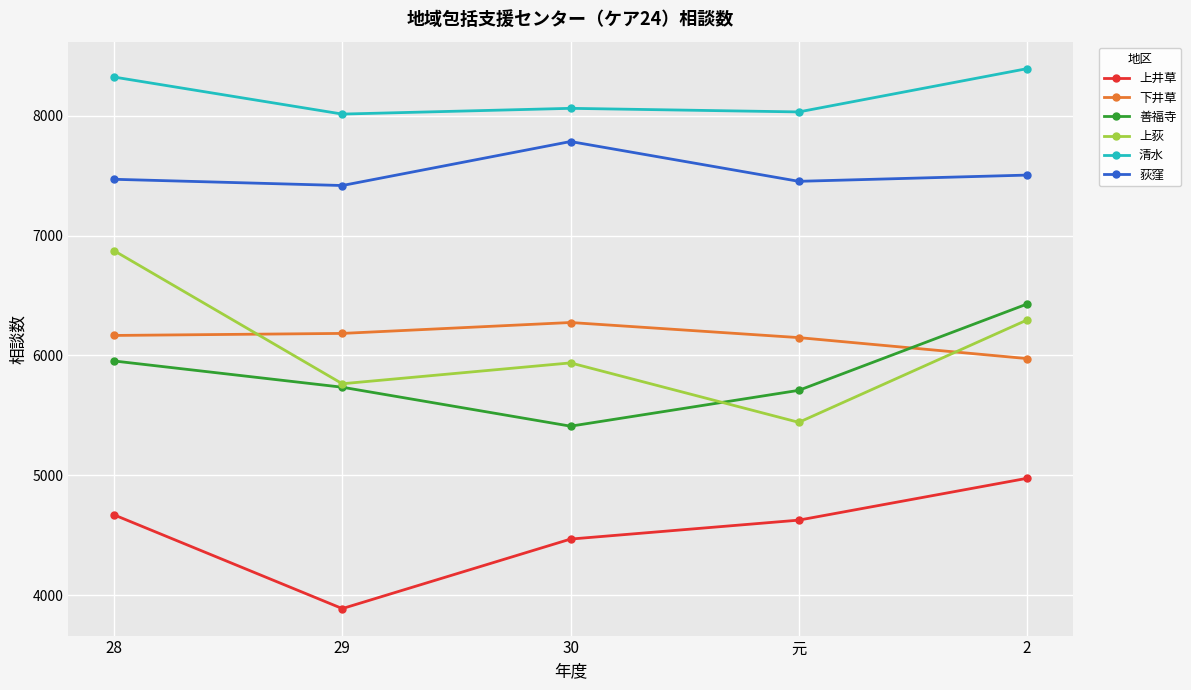

What is the label of the 3rd point from the left?

30